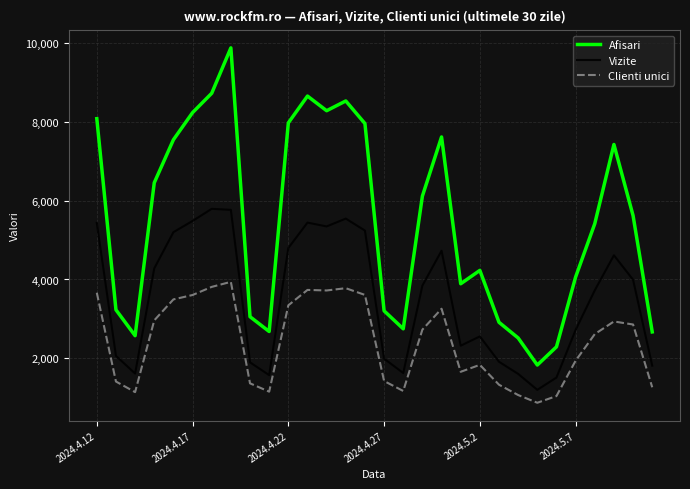

List the series in order of their peak value, highest first.

Afisari, Vizite, Clienti unici